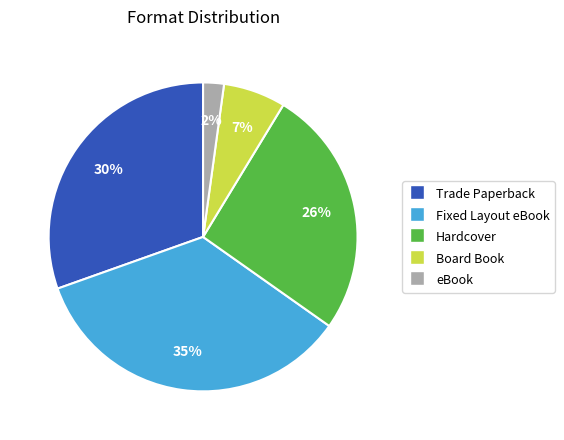

To the nearest percent, what portion does eBook represent?

2%